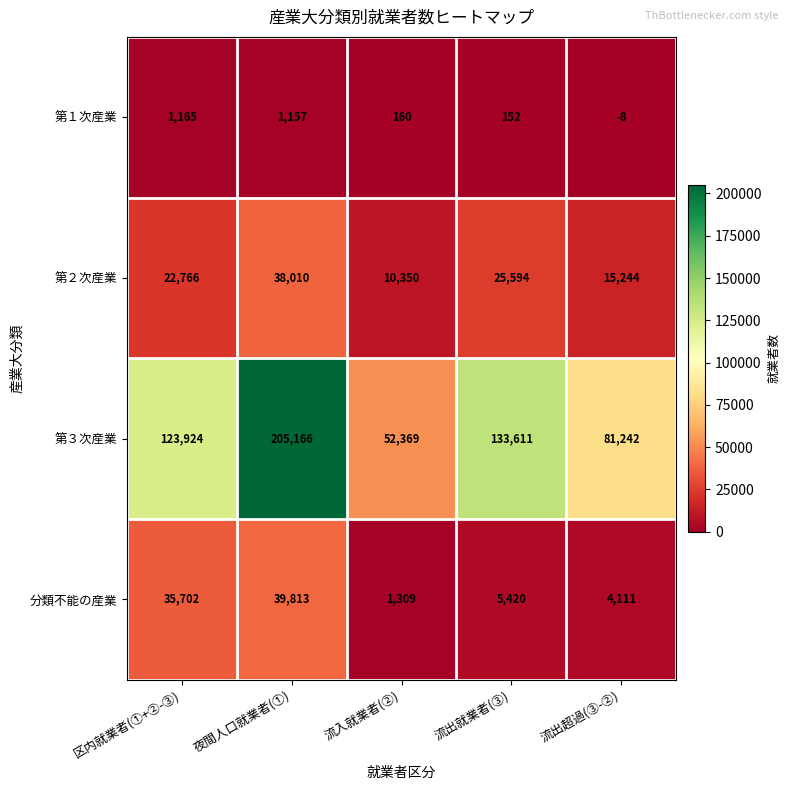

Rank the series at 区内就業者(①+②-③) from lowest to highest value.

第１次産業, 第２次産業, 分類不能の産業, 第３次産業